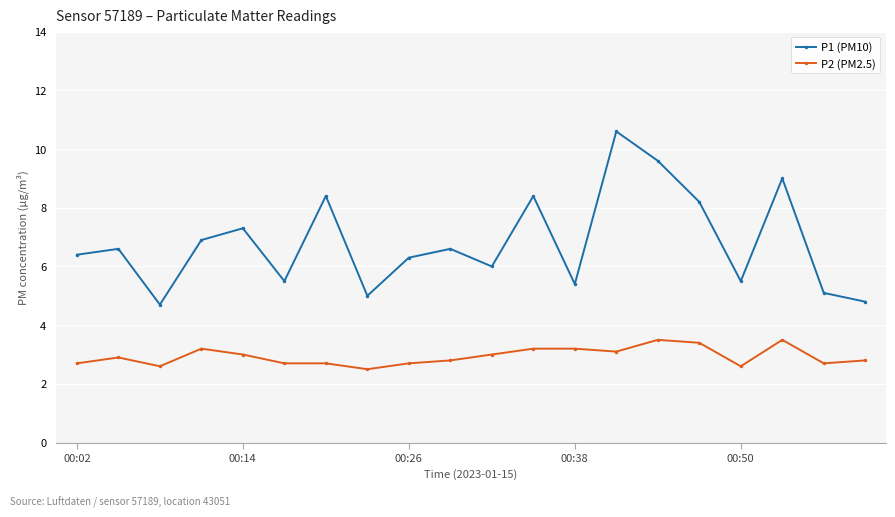

What is the minimum value shown in the chart?

2.5